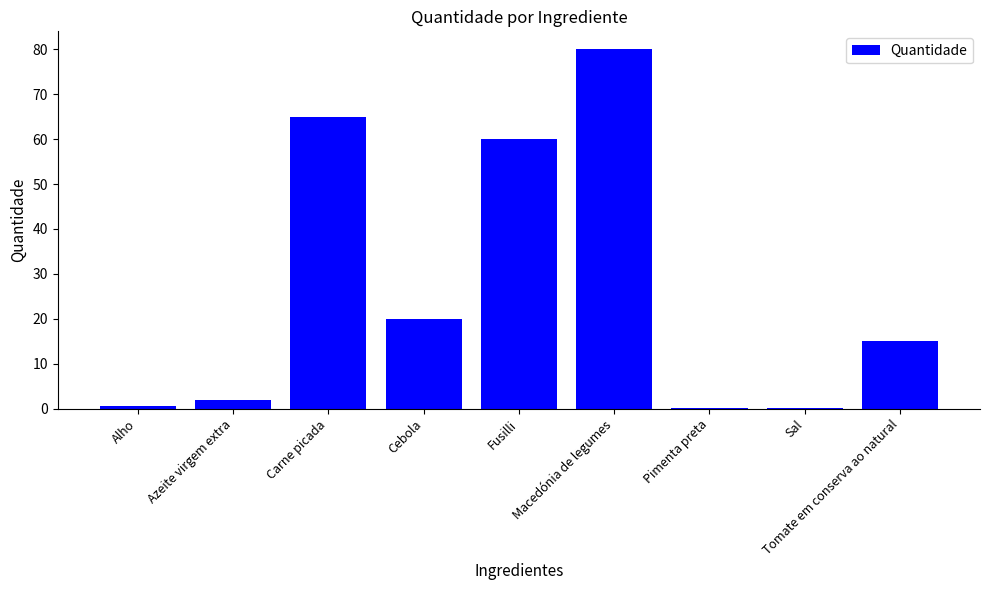

Reading left to right, what are all the values shown in this chart?

Alho=0.5	Azeite virgem extra=2.0	Carne picada=65.0	Cebola=20.0	Fusilli=60.0	Macedónia de legumes=80.0	Pimenta preta=0.1	Sal=0.1	Tomate em conserva ao natural=15.0